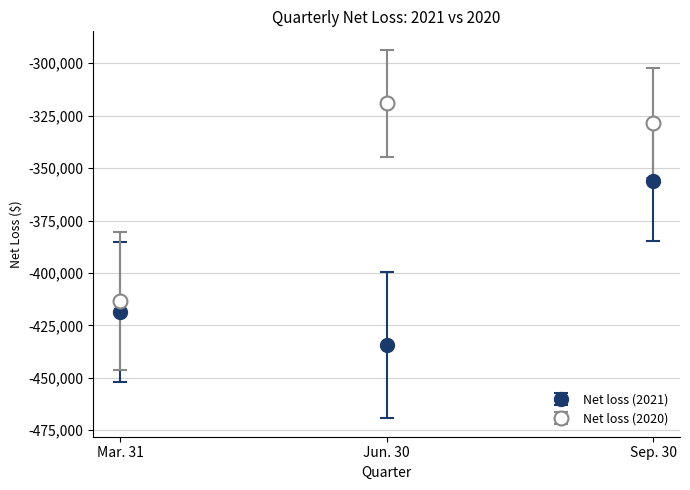

What are all the series names shown in the legend?

Net loss (2021), Net loss (2020)